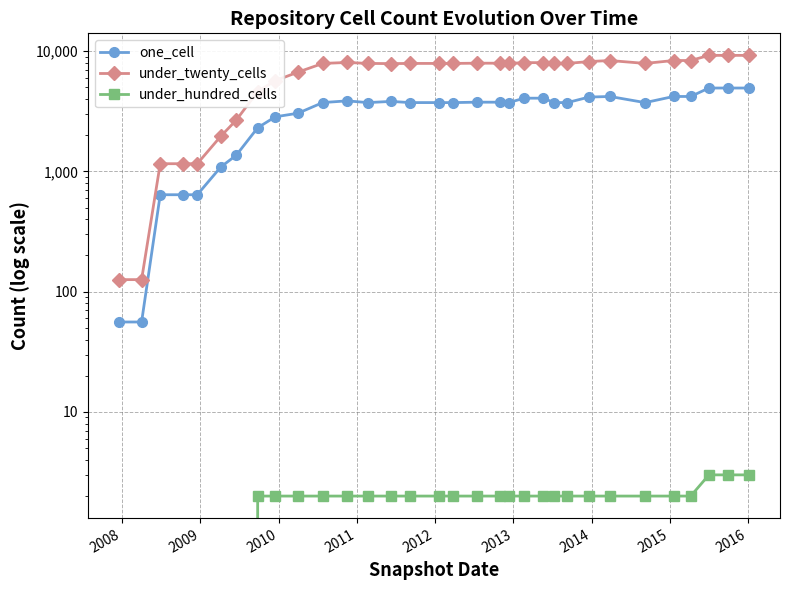

Is this an area chart (filled region under the line)?

No